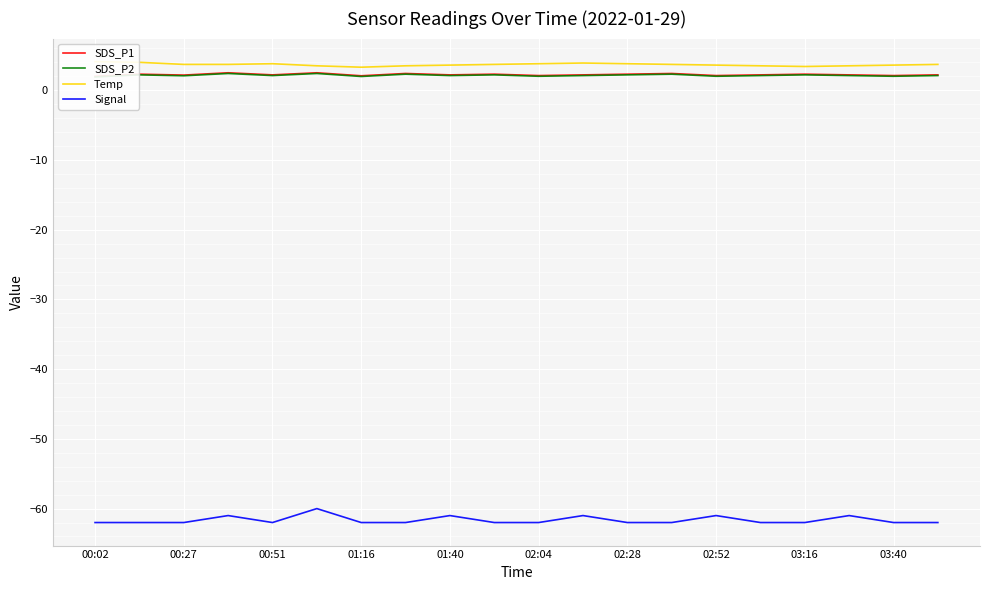

The value of Signal at 00:02 is -62. True or false?

True